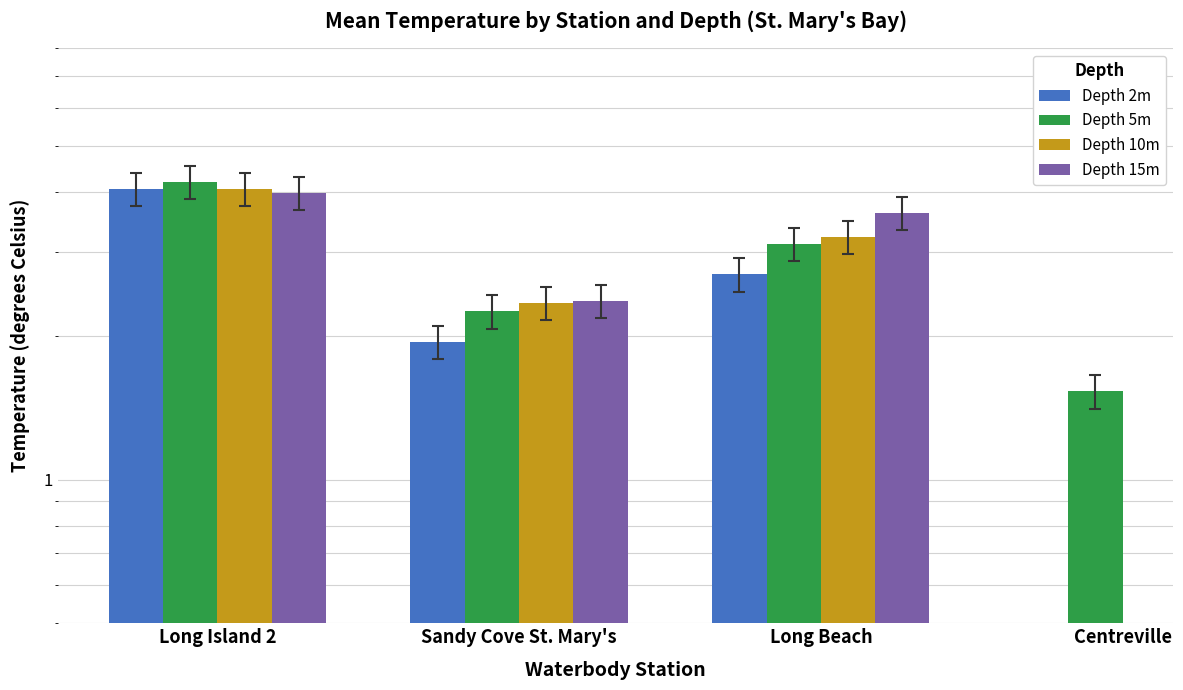

What is the difference between the maximum and minimum values in the Depth 15m series?

1.6